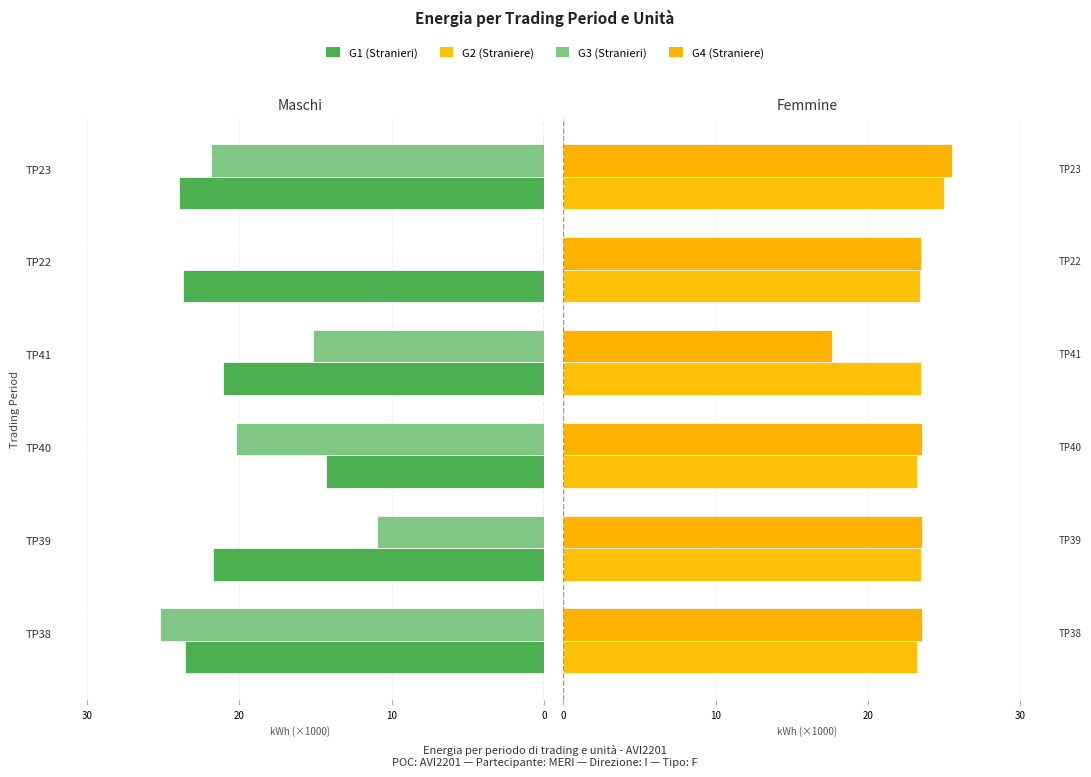

What position from the left is TP38?

1